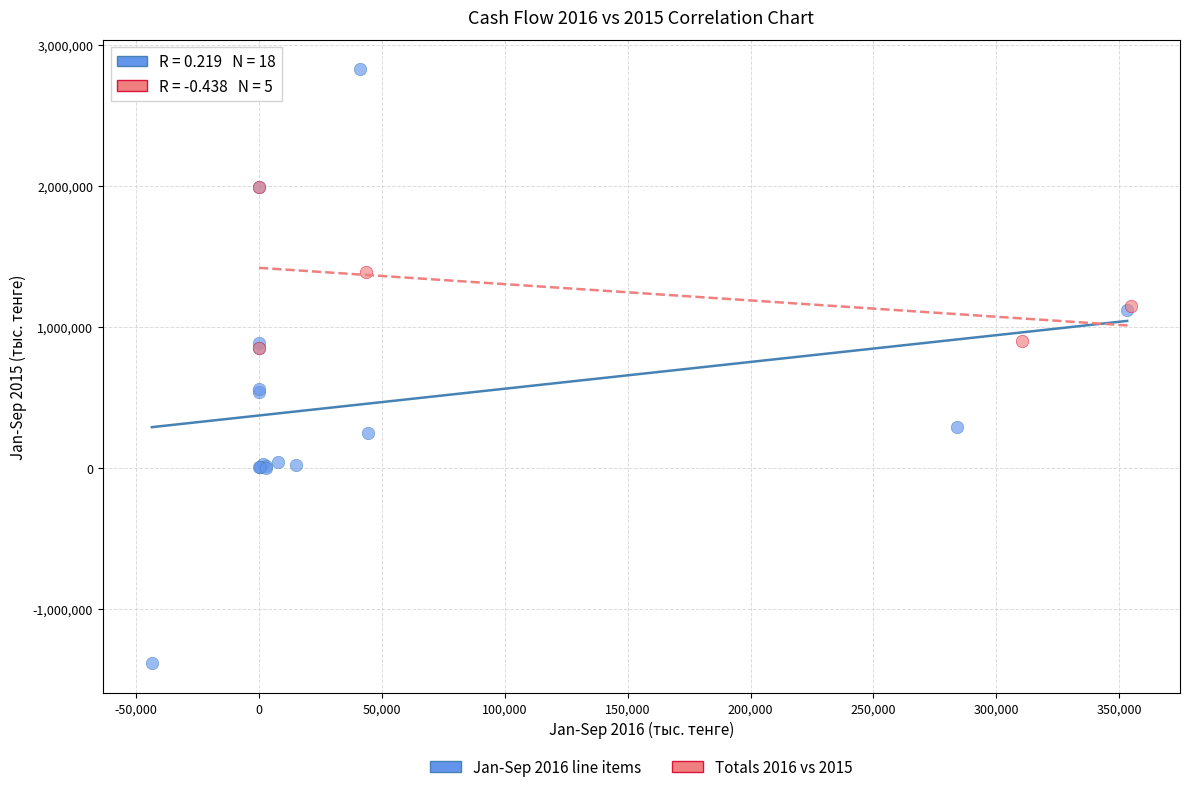

Which series has the largest Y range (max minus min)?

Jan-Sep 2016 line items